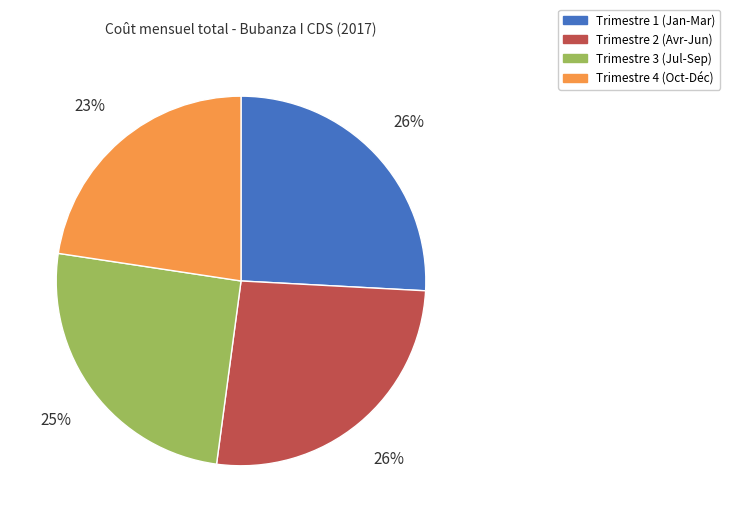

Is there a majority slice in this chart?

No